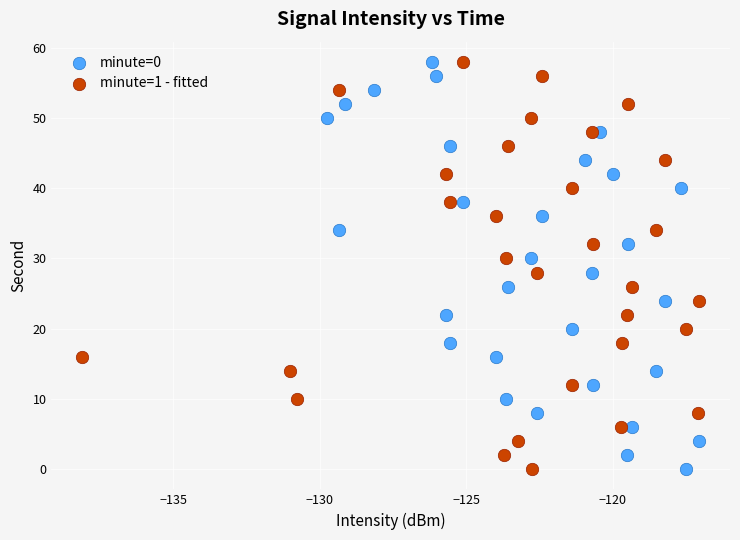

What are all the series names shown in the legend?

minute=0, minute=1 - fitted